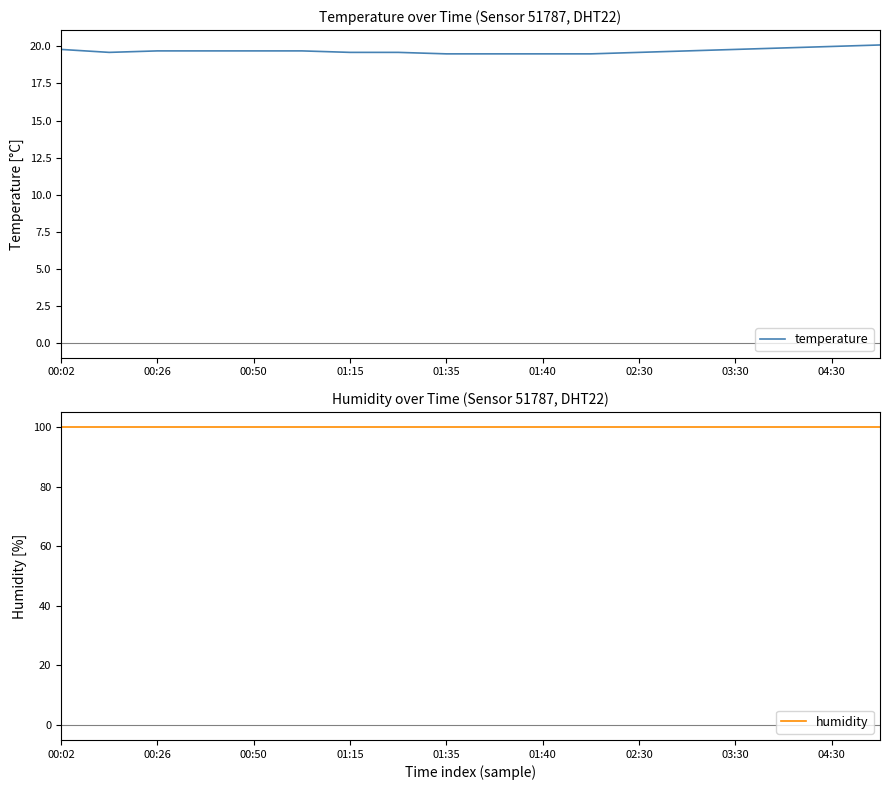

Is it true that temperature equals 4.7 at 03:30?

False